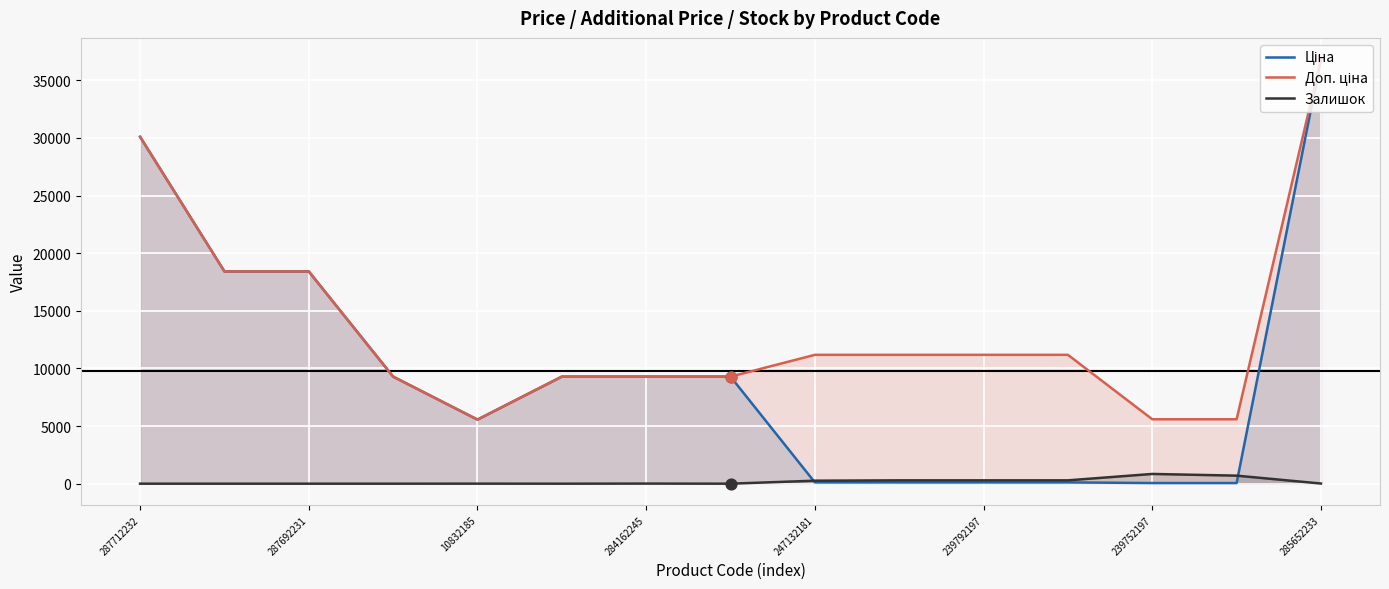

What are all the series names shown in the legend?

Ціна, Доп. ціна, Залишок